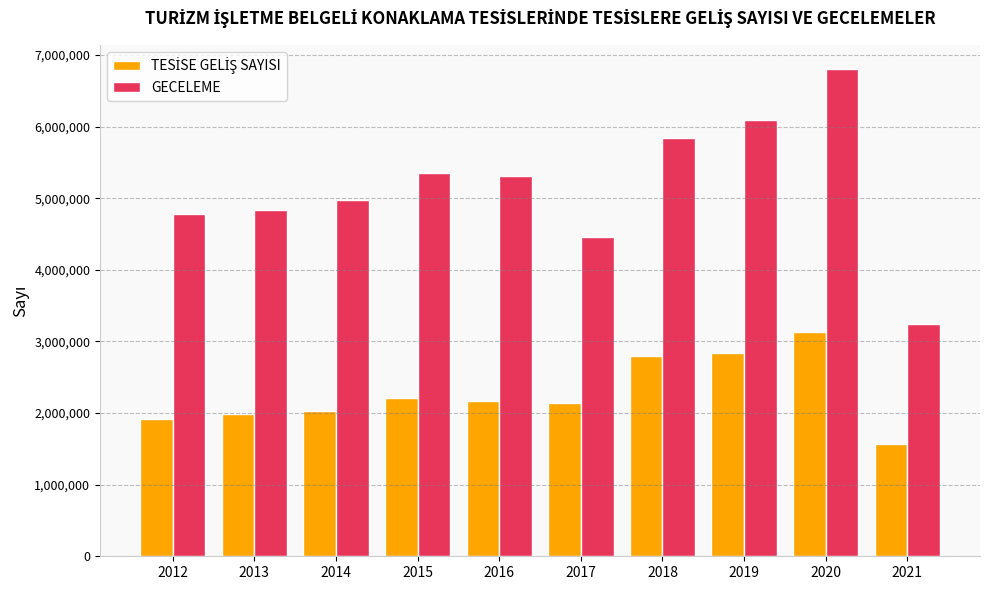

What value does the GECELEME series have at 2021, to the nearest 10?

3239980